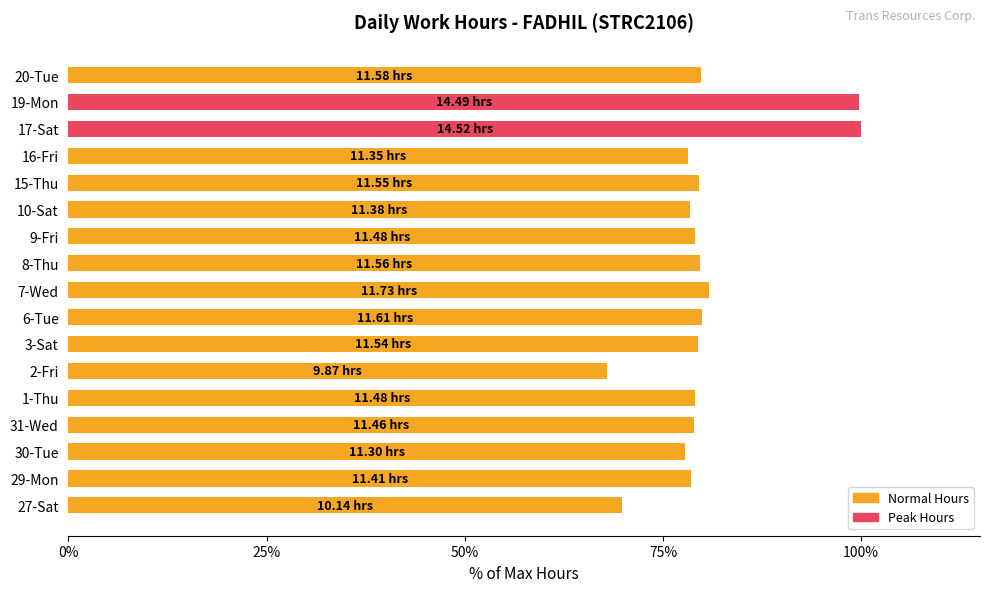

What is the difference between the second highest and minimum values?

31.8